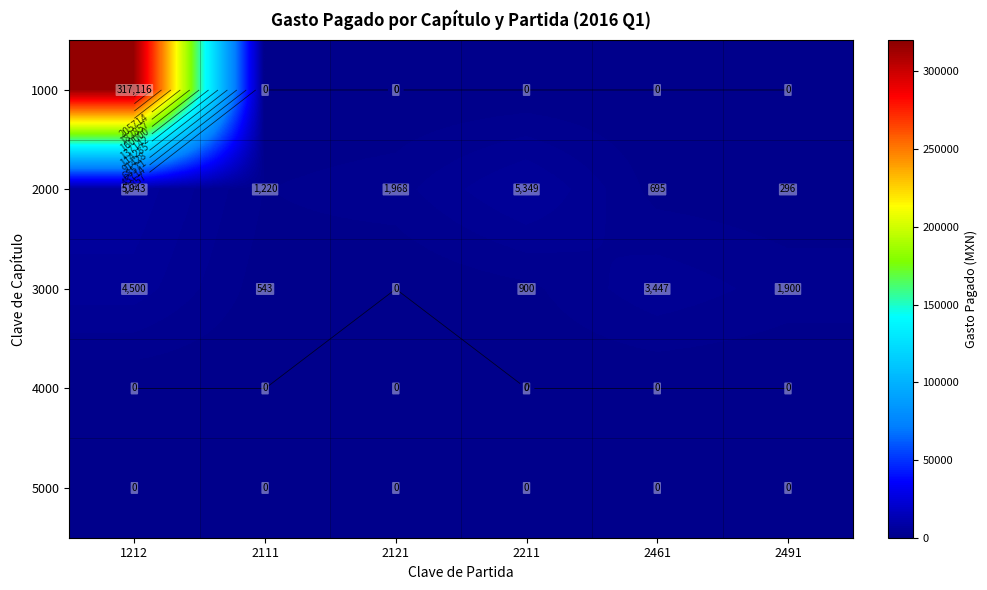

What is the total value across all series at 2211?

6249.2